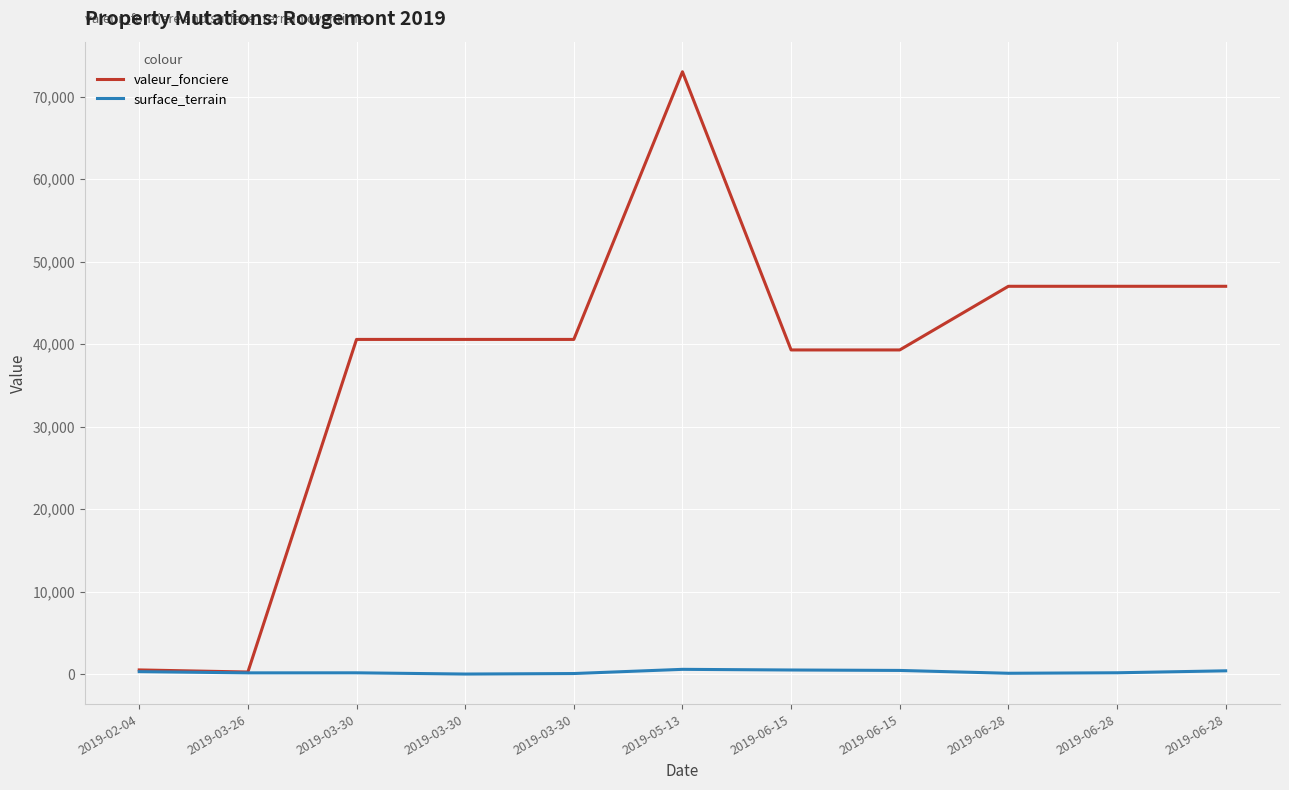

List the series in order of their peak value, highest first.

valeur_fonciere, surface_terrain